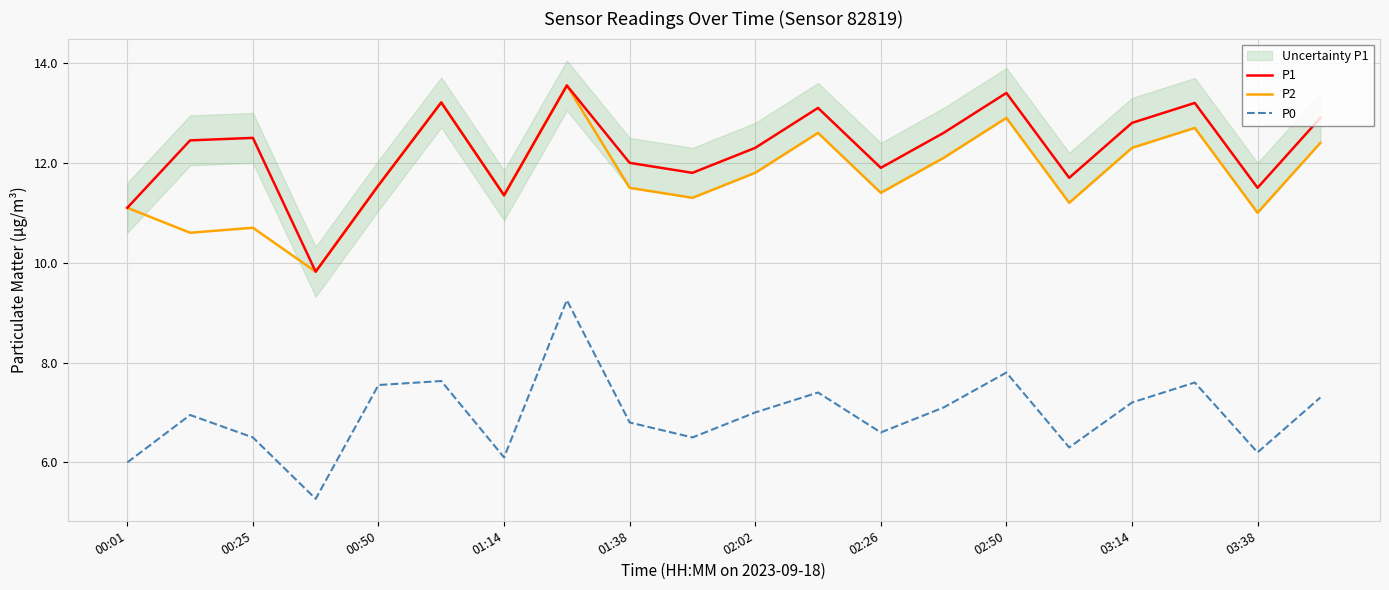

Which series has the widest spread of values?

P0